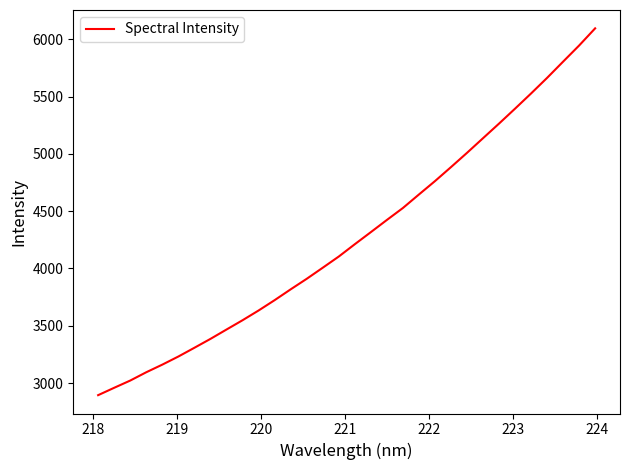

Is this an area chart (filled region under the line)?

No